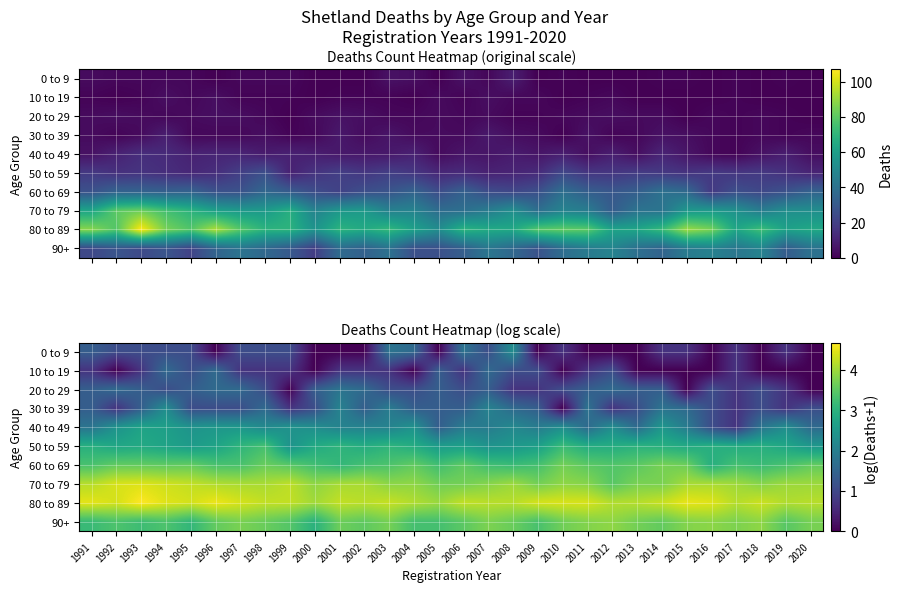

At which category is the sum across all series the highest?

1994